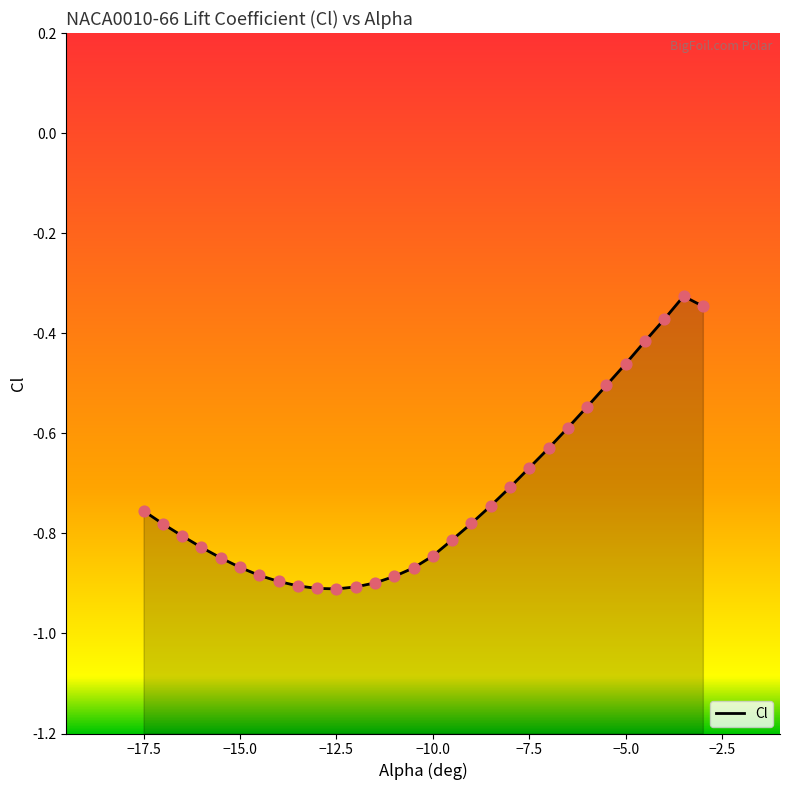

Which has a higher value, -13.0 or -8.0?

-8.0